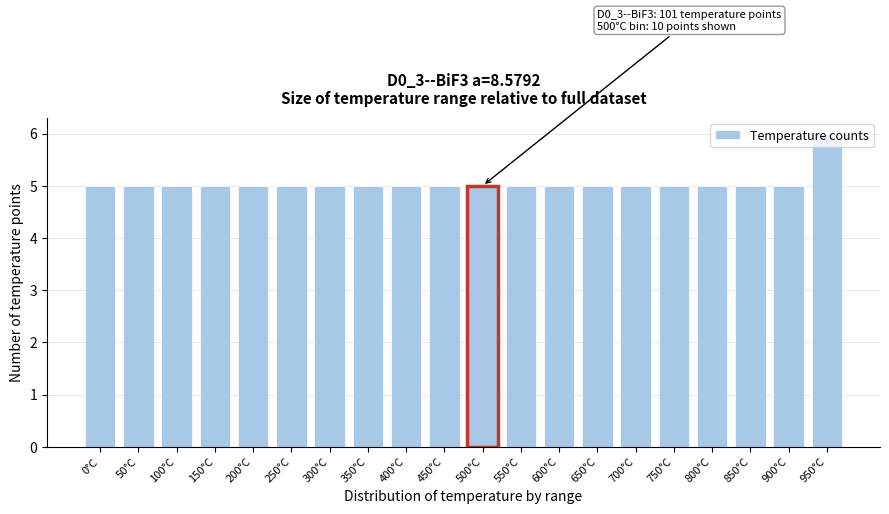

What is the sum of all values?

101